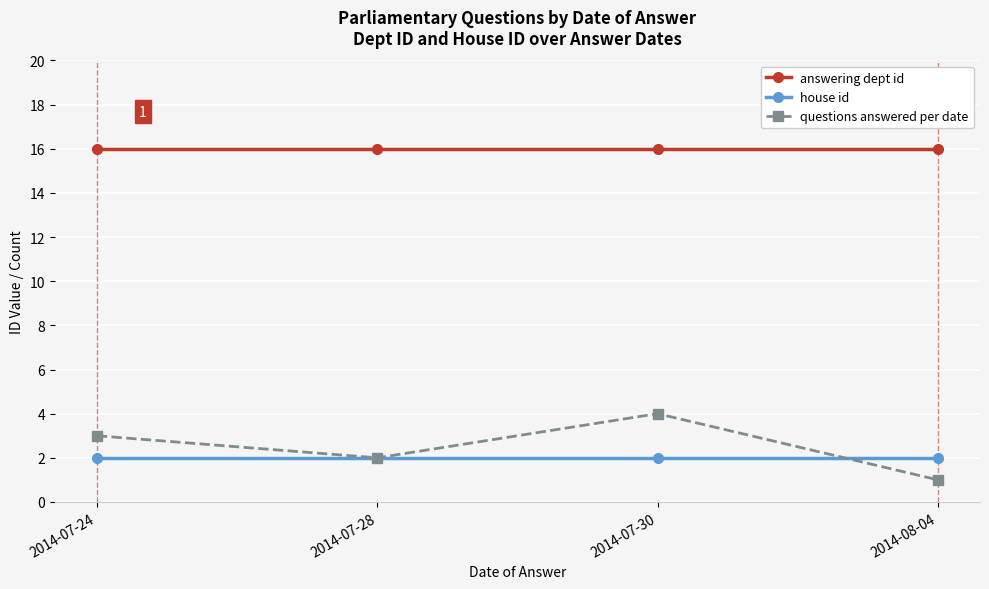

True or false: answering dept id and questions answered per date intersect in this chart.

False